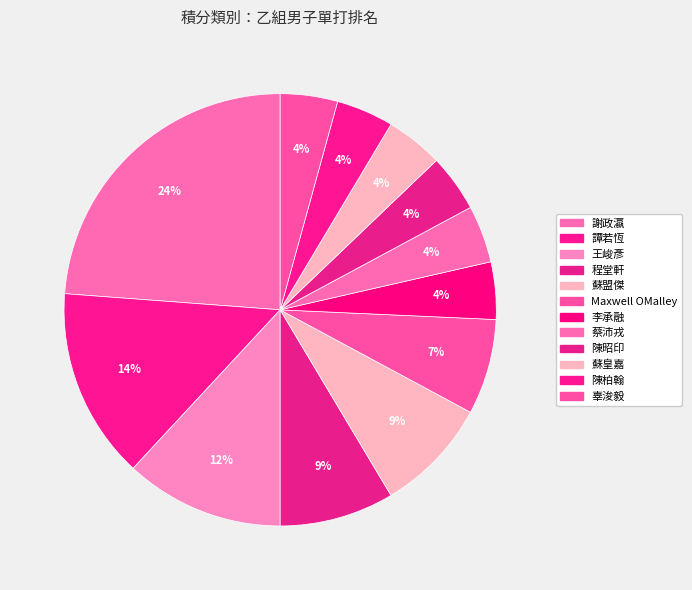

To the nearest percent, what is the difference between the largest and smallest slice percentages?

20%